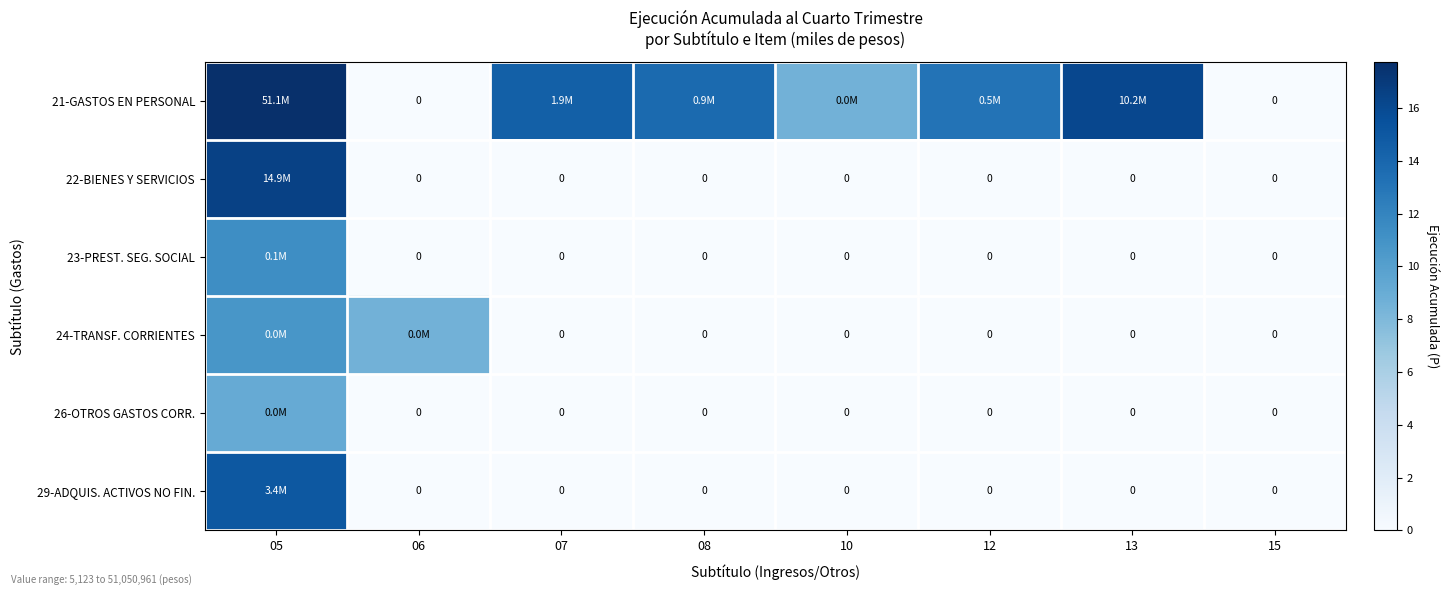

Is it true that 26-OTROS GASTOS CORR. equals 0.0 at 13?

True